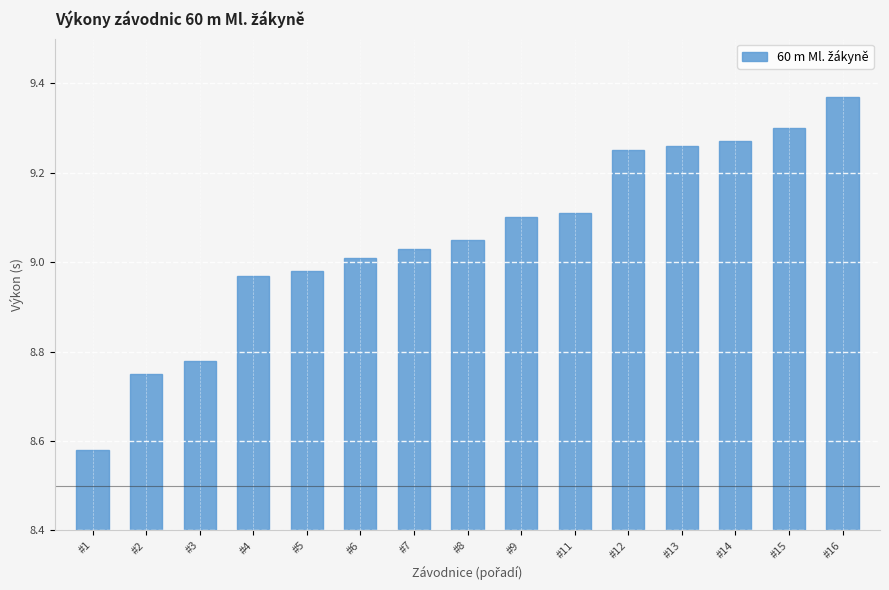

Is it true that the value at #14 is 15.3?

False